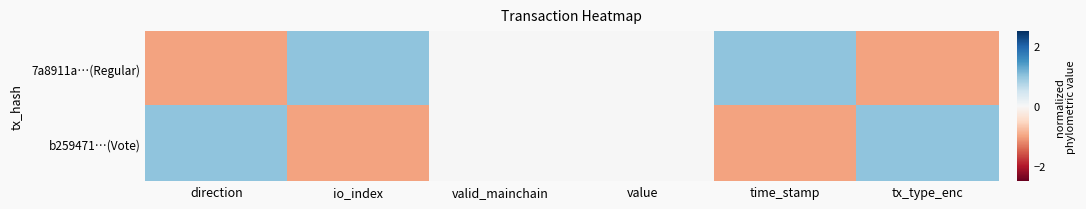

Which series has the widest spread of values?

7a8911a…(Regular)